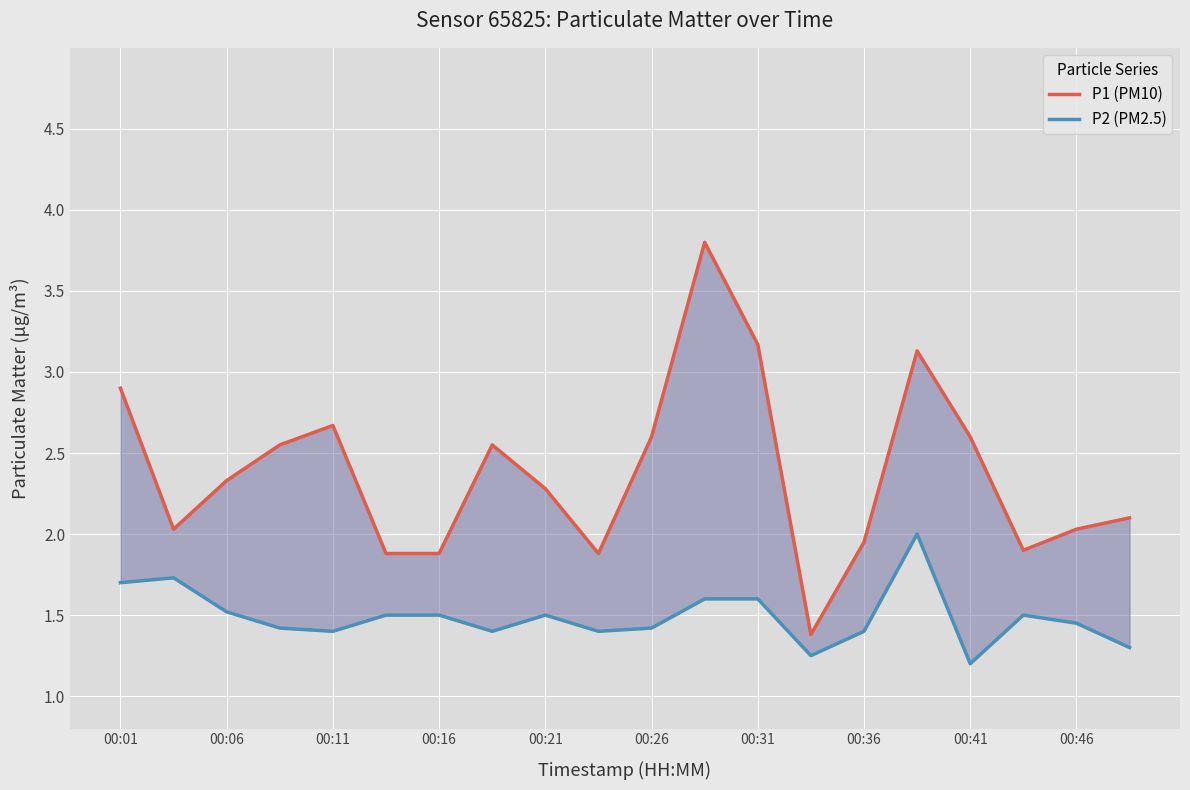

True or false: P1 (PM10) and P2 (PM2.5) cross at least once.

False